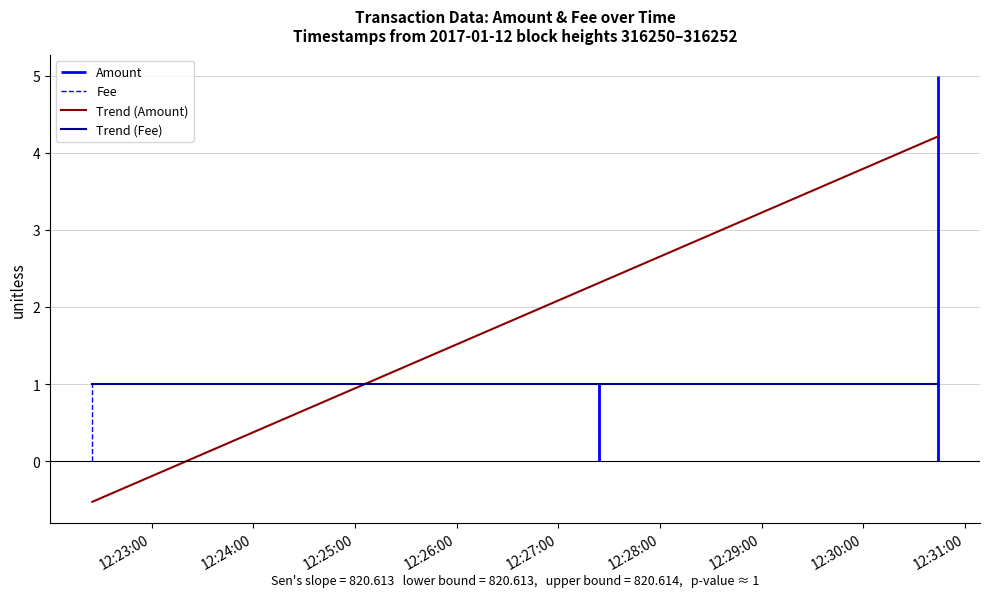

Rank the categories by Amount value from lowest to highest.

2017-01-12 12:22:25, 2017-01-12 12:27:24, 2017-01-12 12:30:44